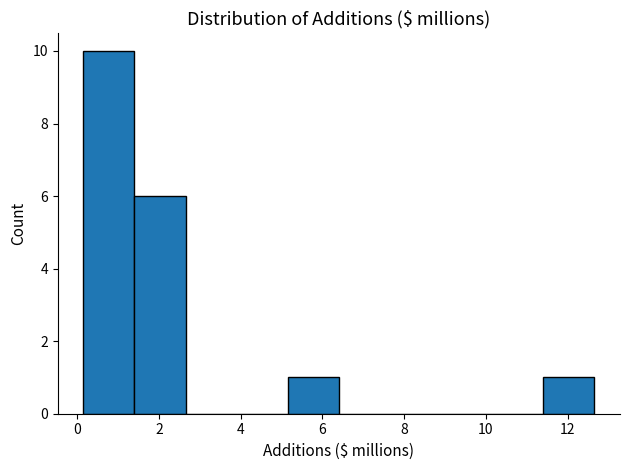

Reading left to right, transcribe this chart: for each bar, give the range it covers on the x-axis and its height. Neither the bar edges nor the heights are printed on the chart, so give them approximately, as read against the axes.

0.2 to 1.4: 10
1.4 to 2.6: 6
2.6 to 4.0: 0
4.0 to 5.2: 0
5.2 to 6.4: 1
6.4 to 7.6: 0
7.6 to 9.0: 0
9.0 to 10.2: 0
10.2 to 11.4: 0
11.4 to 12.6: 1